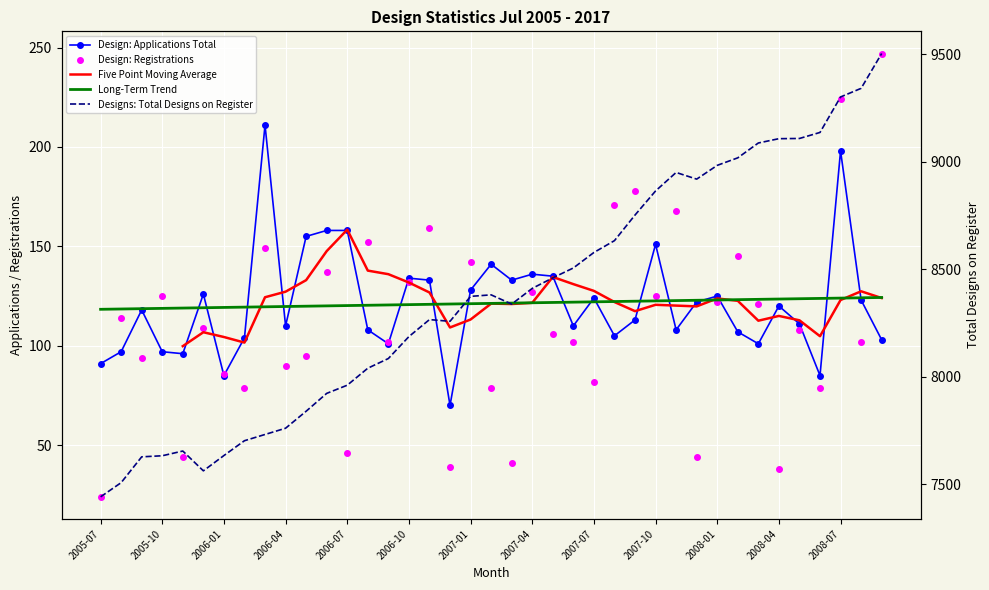

List the series in order of their peak value, highest first.

Designs: Total Designs on Register, Design: Registrations, Design: Applications Total